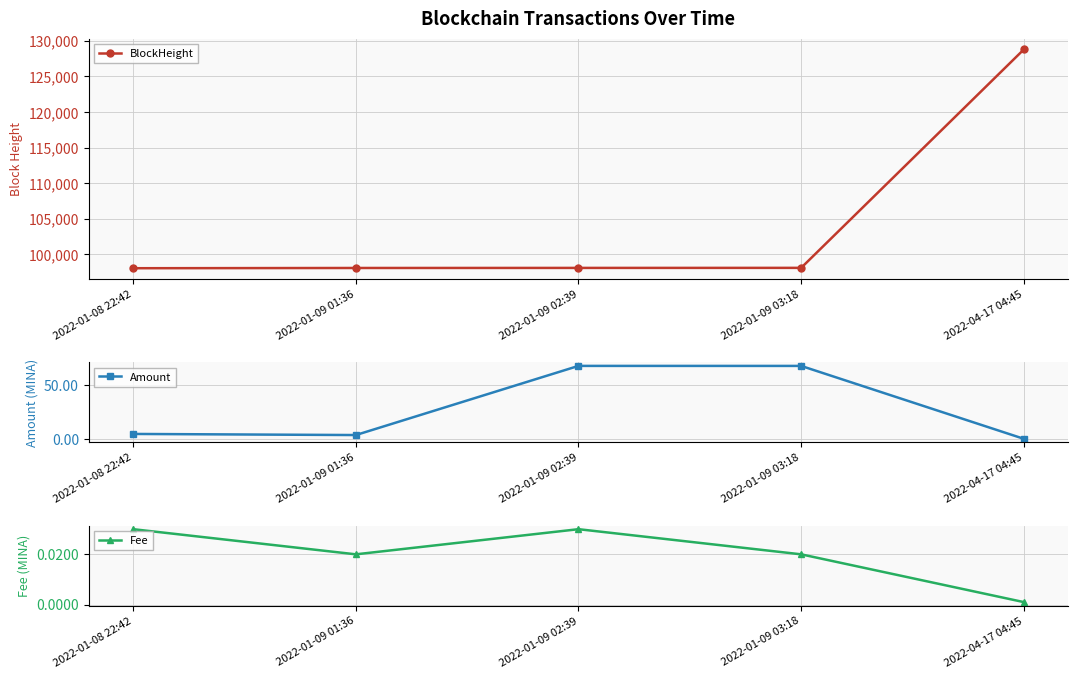

What is the total value across all series at 2022-04-17 04:45?

128792.0